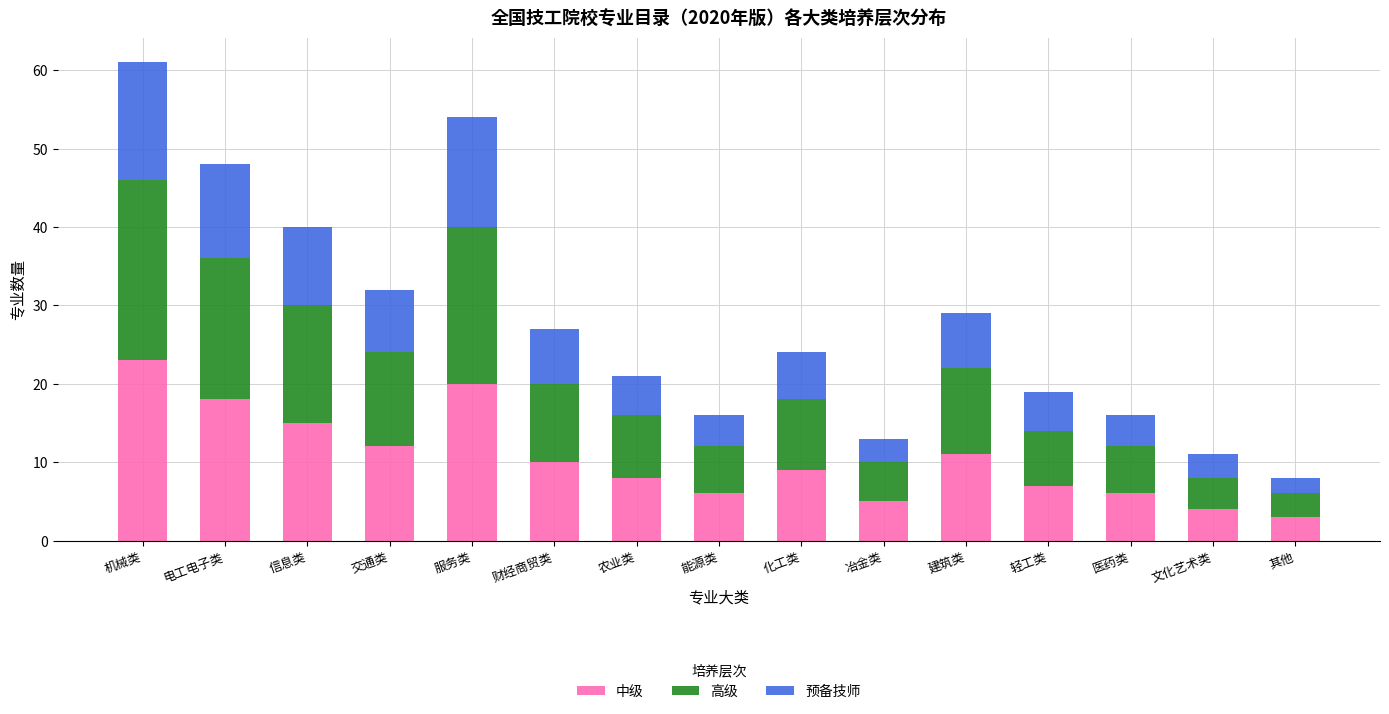

What is the highest value of the 中级 series?

23